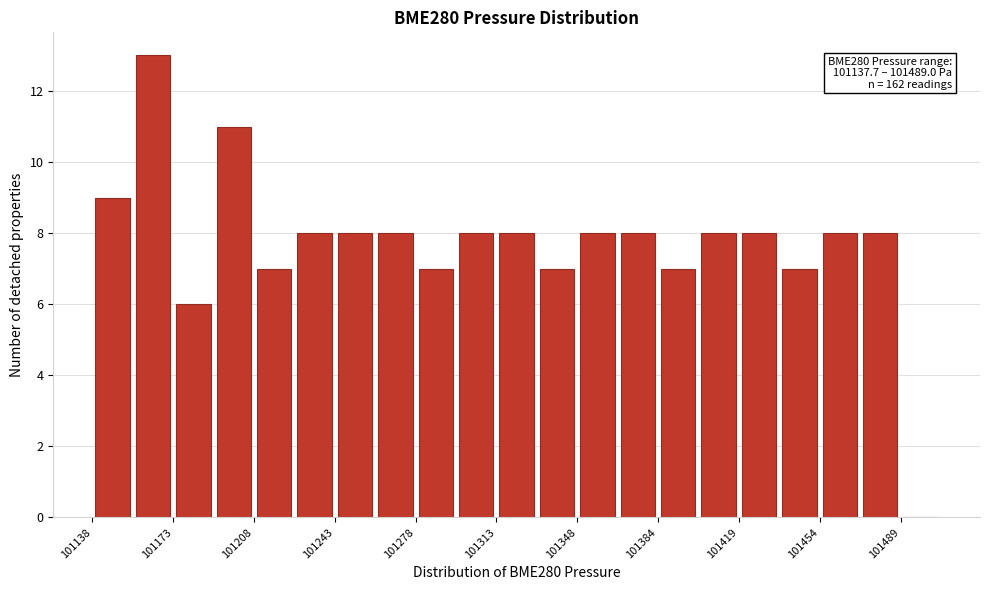

Around what value on the x-axis is the tallest bar? Give the approximate position of its centre, as read against the axis.

101165